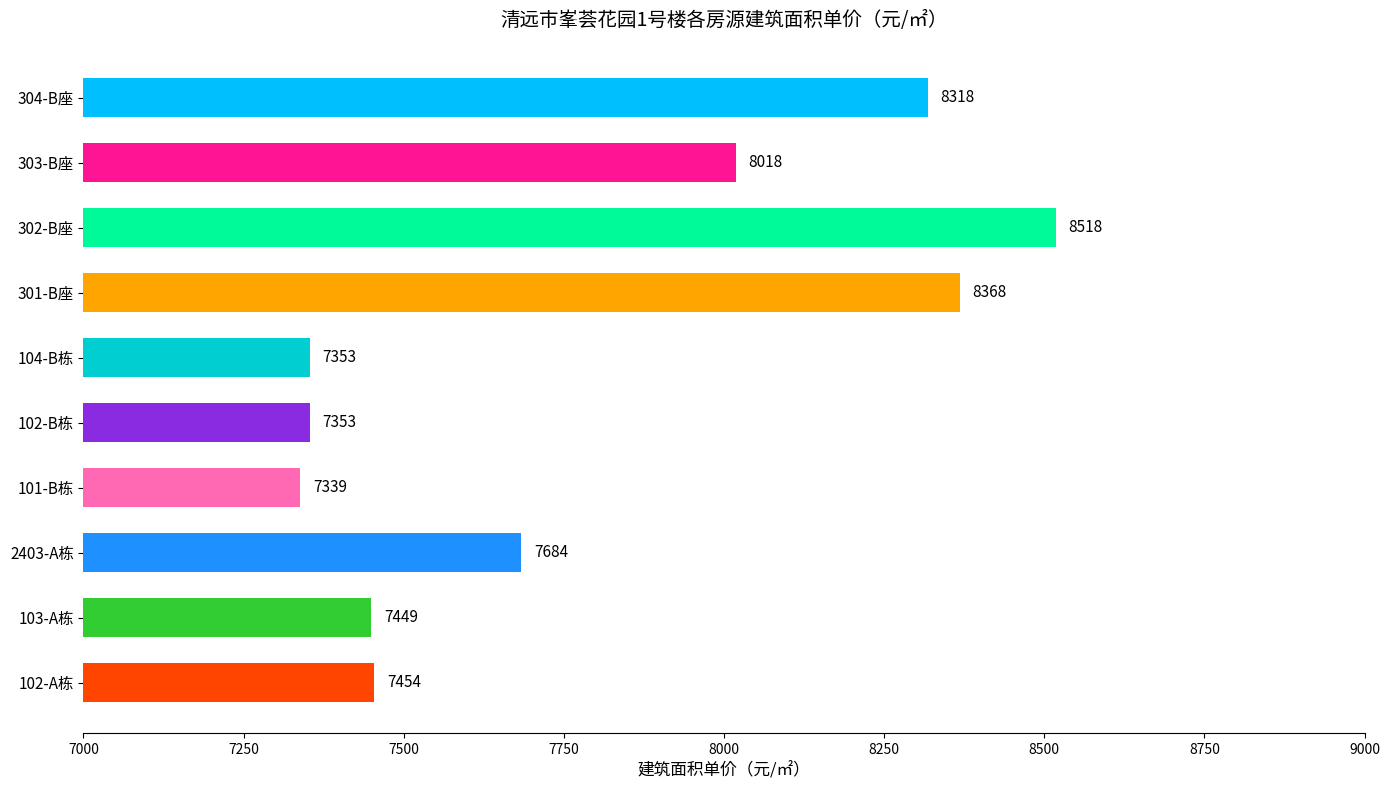

At which label is the value closest to 7928?

303-B座